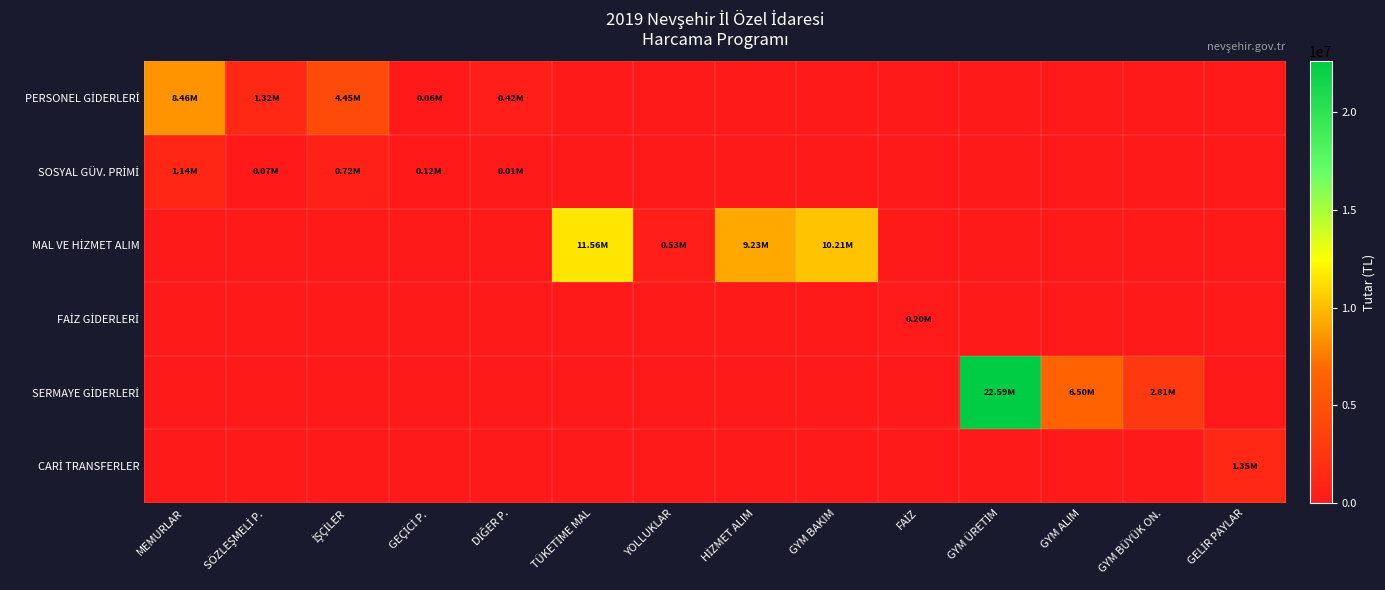

At how many categories does at least one series exceed 11073282?

2